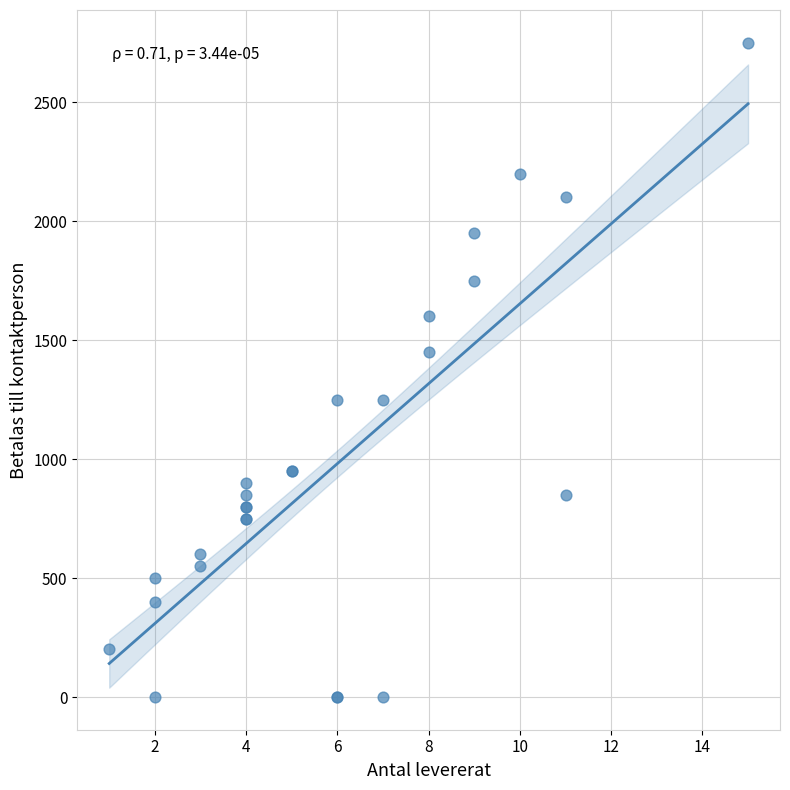

What Y value in the scatter plot is closest to 1375?

1450